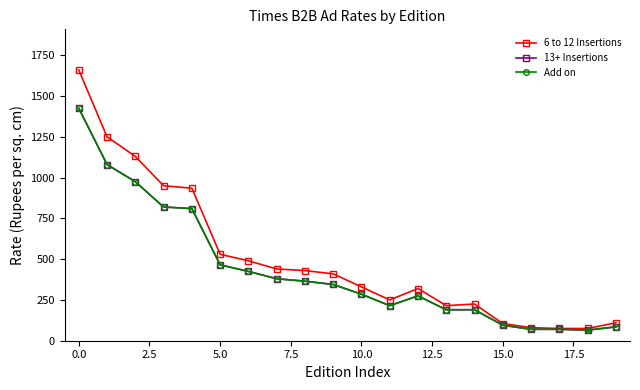

Does the chart have visible grid lines?

No